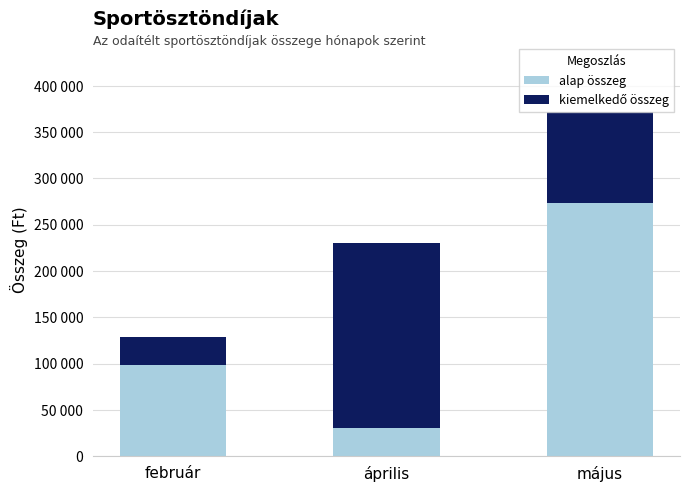

Does the chart contain stacked bars?

Yes